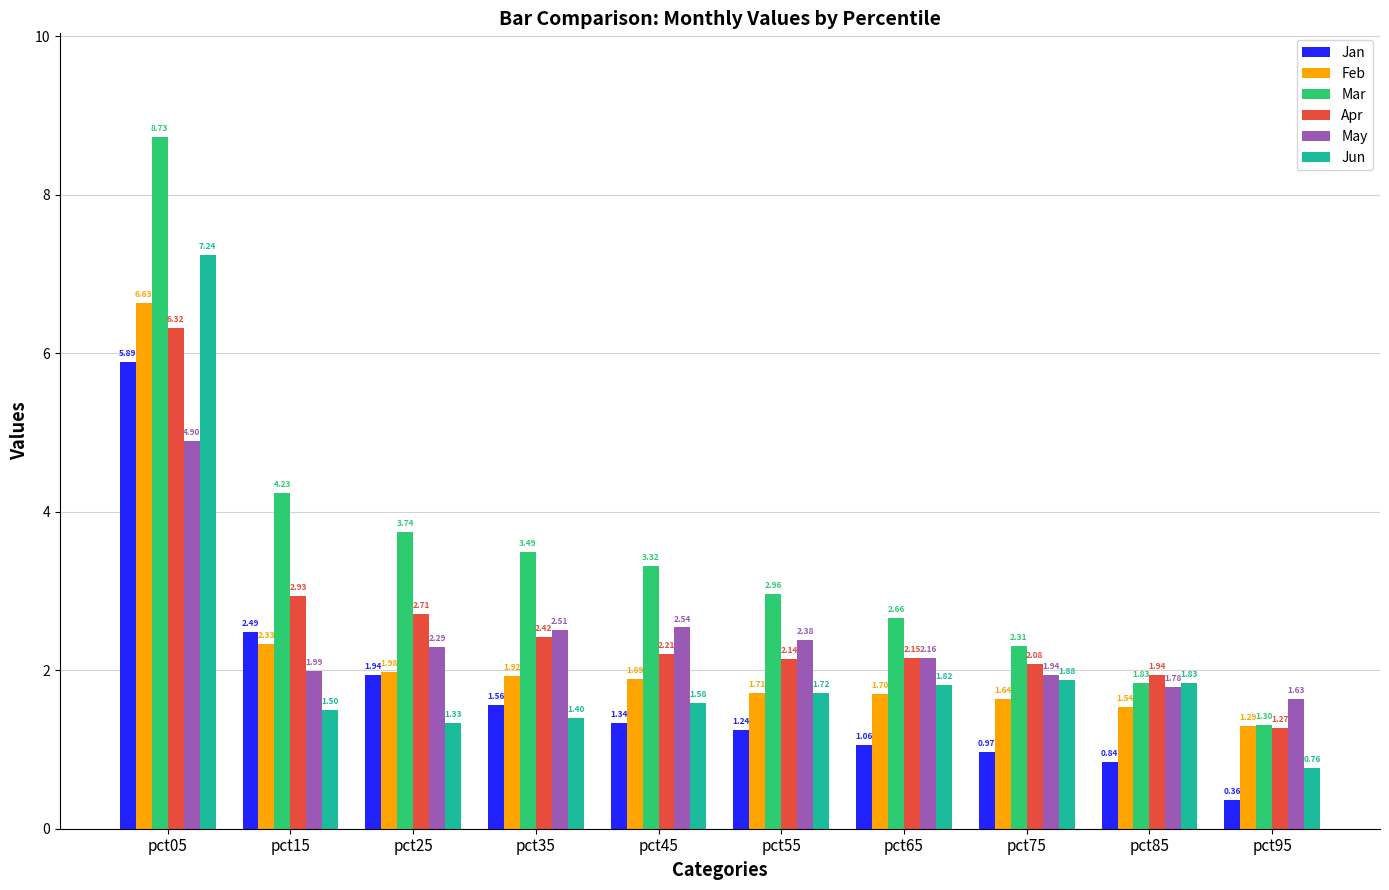

Which series has the widest spread of values?

Mar